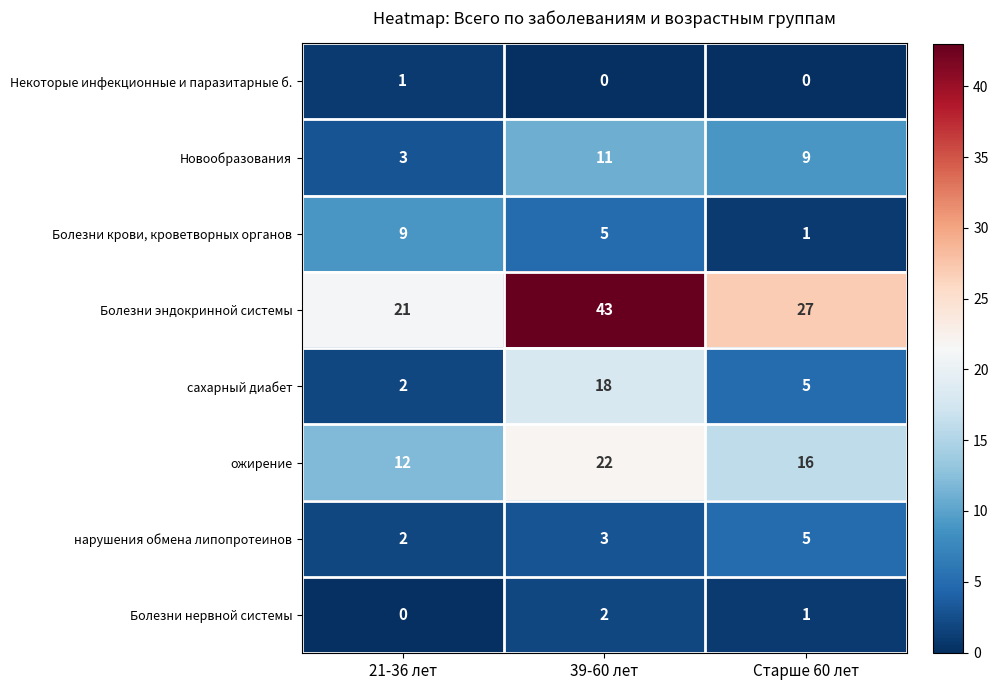

Reading left to right, list all the values displayed in this chart.

Некоторые инфекционные и паразитарные б.: 21-36 лет=1	39-60 лет=0	Старше 60 лет=0
Новообразования: 21-36 лет=3	39-60 лет=11	Старше 60 лет=9
Болезни крови, кроветворных органов: 21-36 лет=9	39-60 лет=5	Старше 60 лет=1
Болезни эндокринной системы: 21-36 лет=21	39-60 лет=43	Старше 60 лет=27
сахарный диабет: 21-36 лет=2	39-60 лет=18	Старше 60 лет=5
ожирение: 21-36 лет=12	39-60 лет=22	Старше 60 лет=16
нарушения обмена липопротеинов: 21-36 лет=2	39-60 лет=3	Старше 60 лет=5
Болезни нервной системы: 21-36 лет=0	39-60 лет=2	Старше 60 лет=1